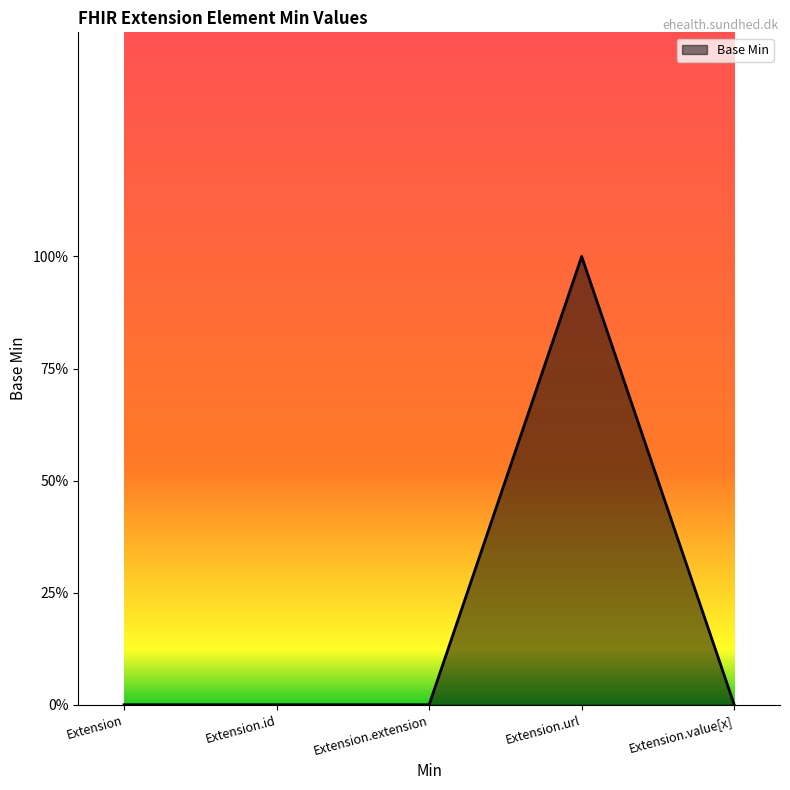

Between Extension and Extension.extension, which is larger?

Extension